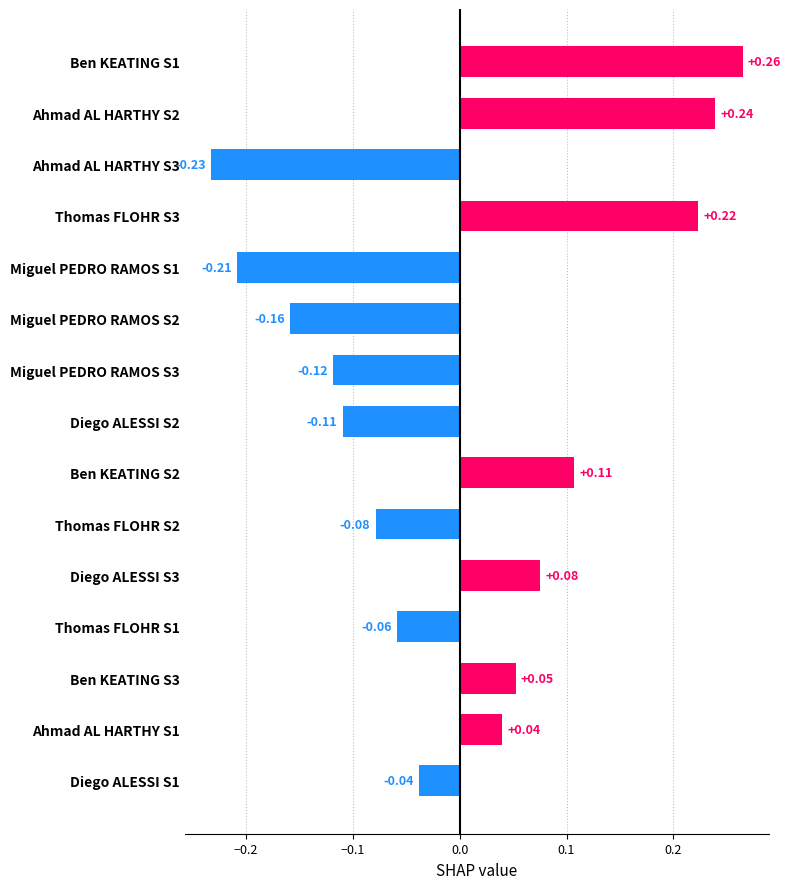

Between Ben KEATING S2 and Miguel PEDRO RAMOS S3, which is larger?

Ben KEATING S2